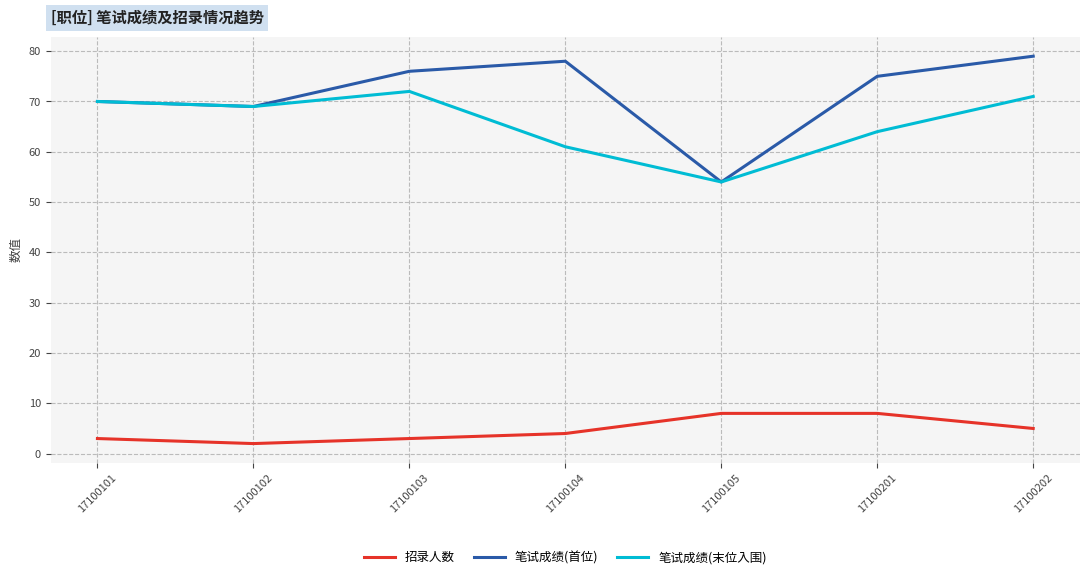

What is the approximate value of 招录人数 at 17100101?

3